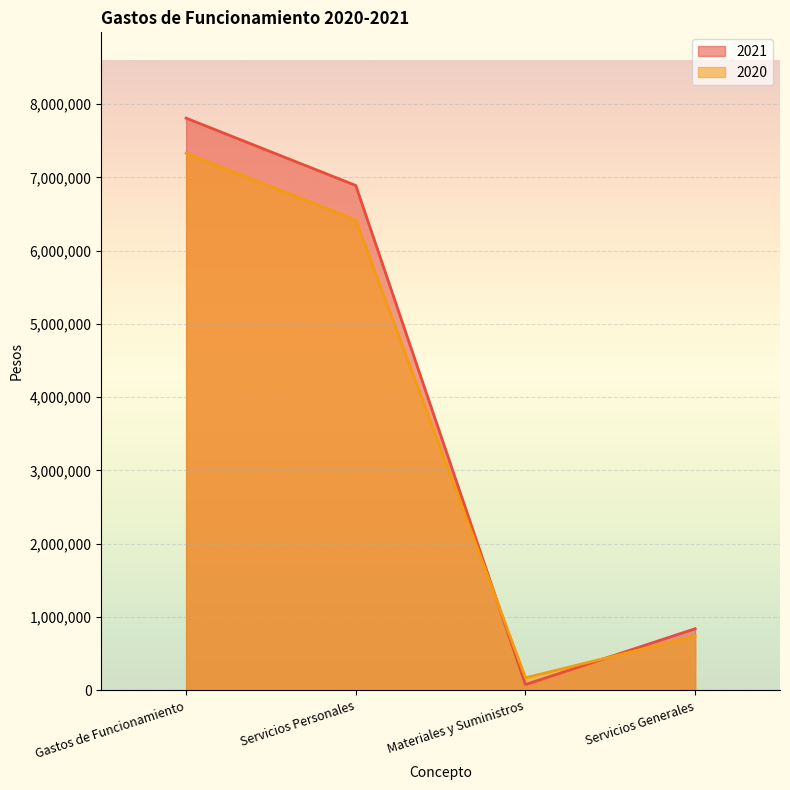

Rank the series by their maximum value, from lowest to highest.

2020, 2021